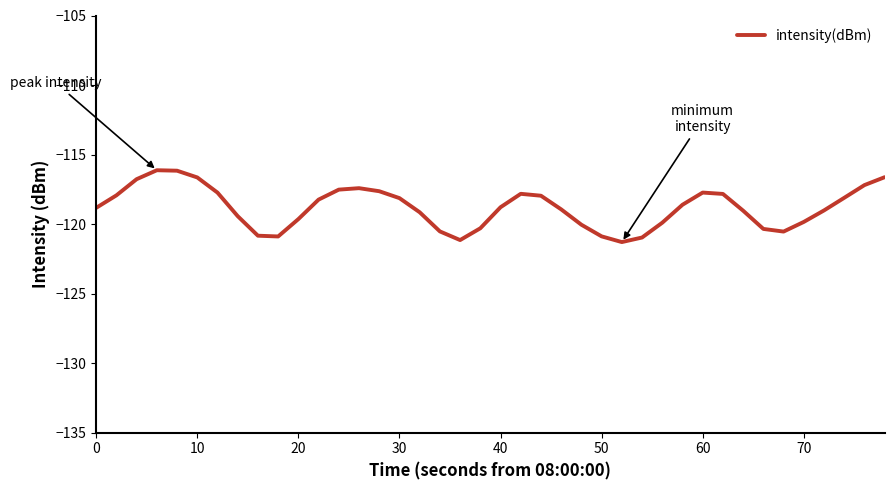

What is the minimum value shown in the chart?

-121.3